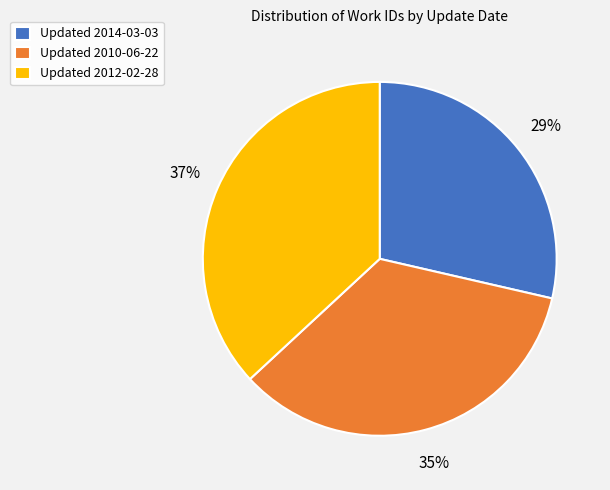

What is the smallest slice in the pie chart?

Updated 2014-03-03